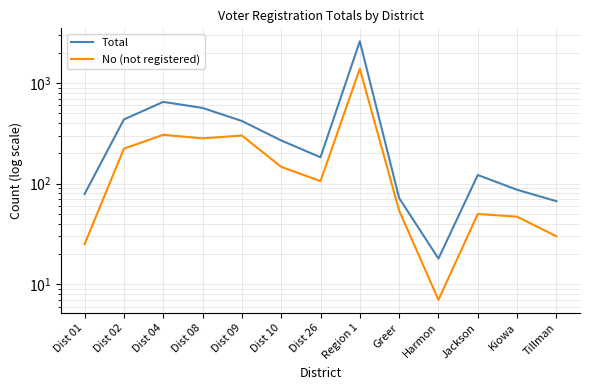

Reading left to right, what are all the values shown in this chart?

Total: 79	435	650	566	420	269	183	2602	72	18	122	87	67
No (not registered): 25	223	306	282	301	147	106	1390	54	7	50	47	30